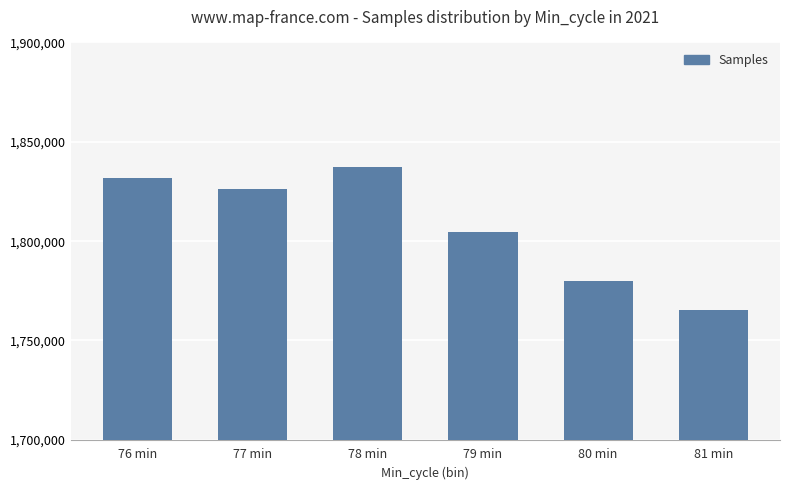

What is the minimum value shown in the chart?

1765462